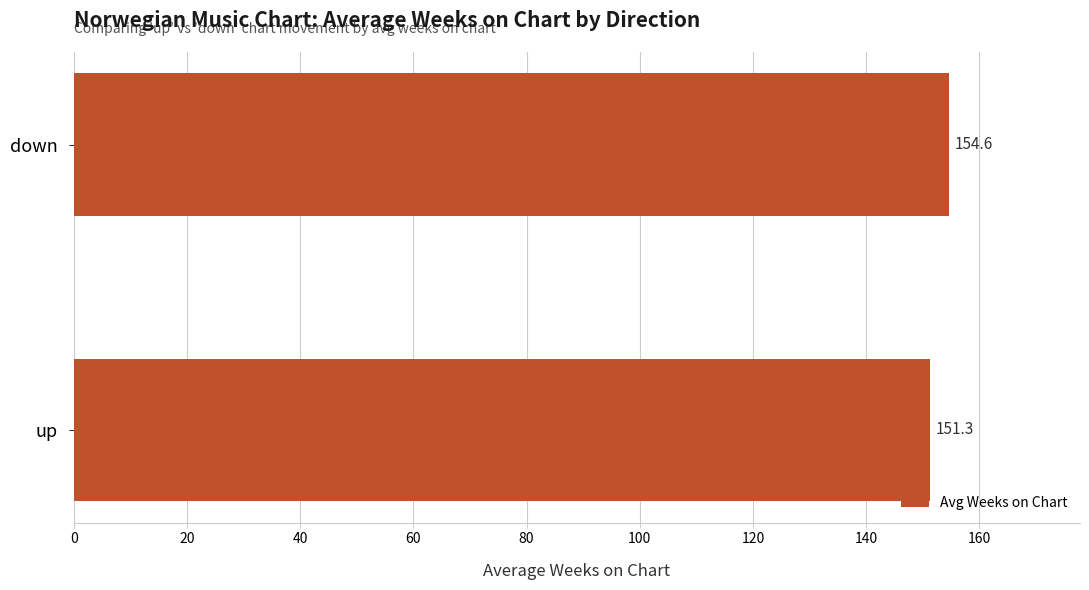

List the labels in order of value, smallest first.

up, down